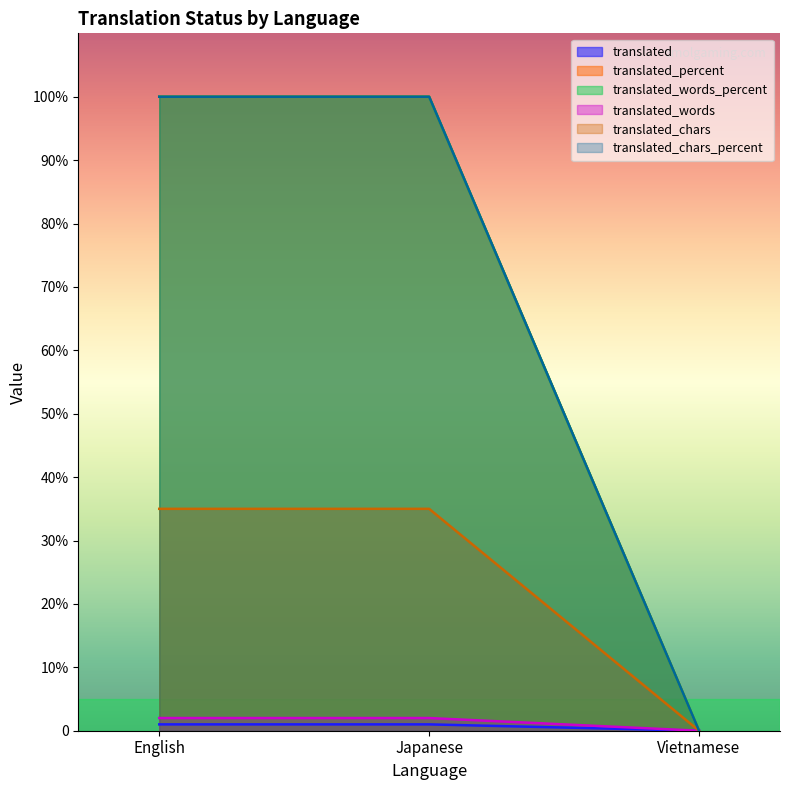

Rank the series by their maximum value, from highest to lowest.

translated_words_percent, translated_chars, translated_chars_percent, translated_percent, translated_words, translated